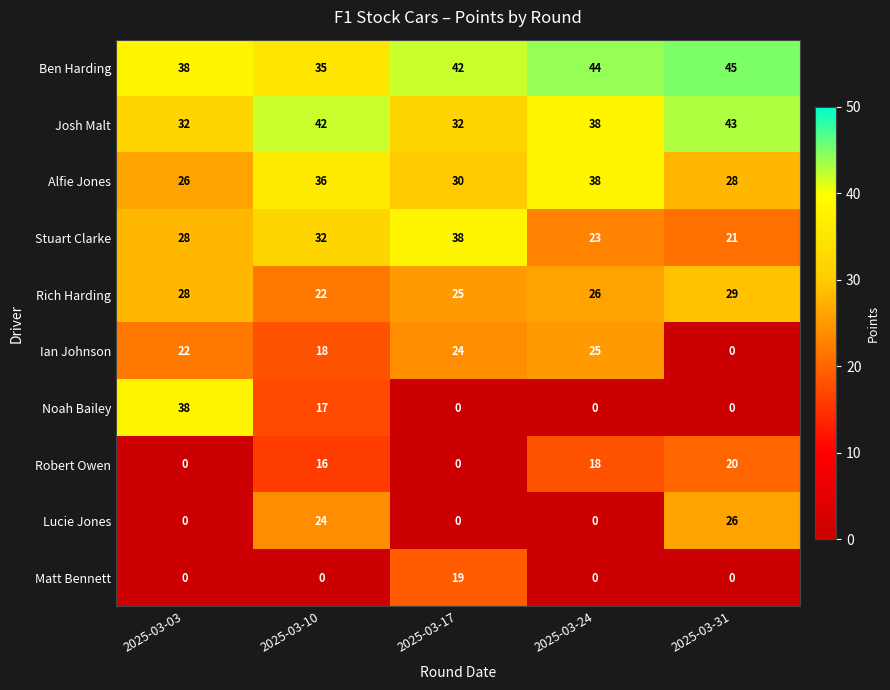

What is the total value across all series at 2025-03-31?

212